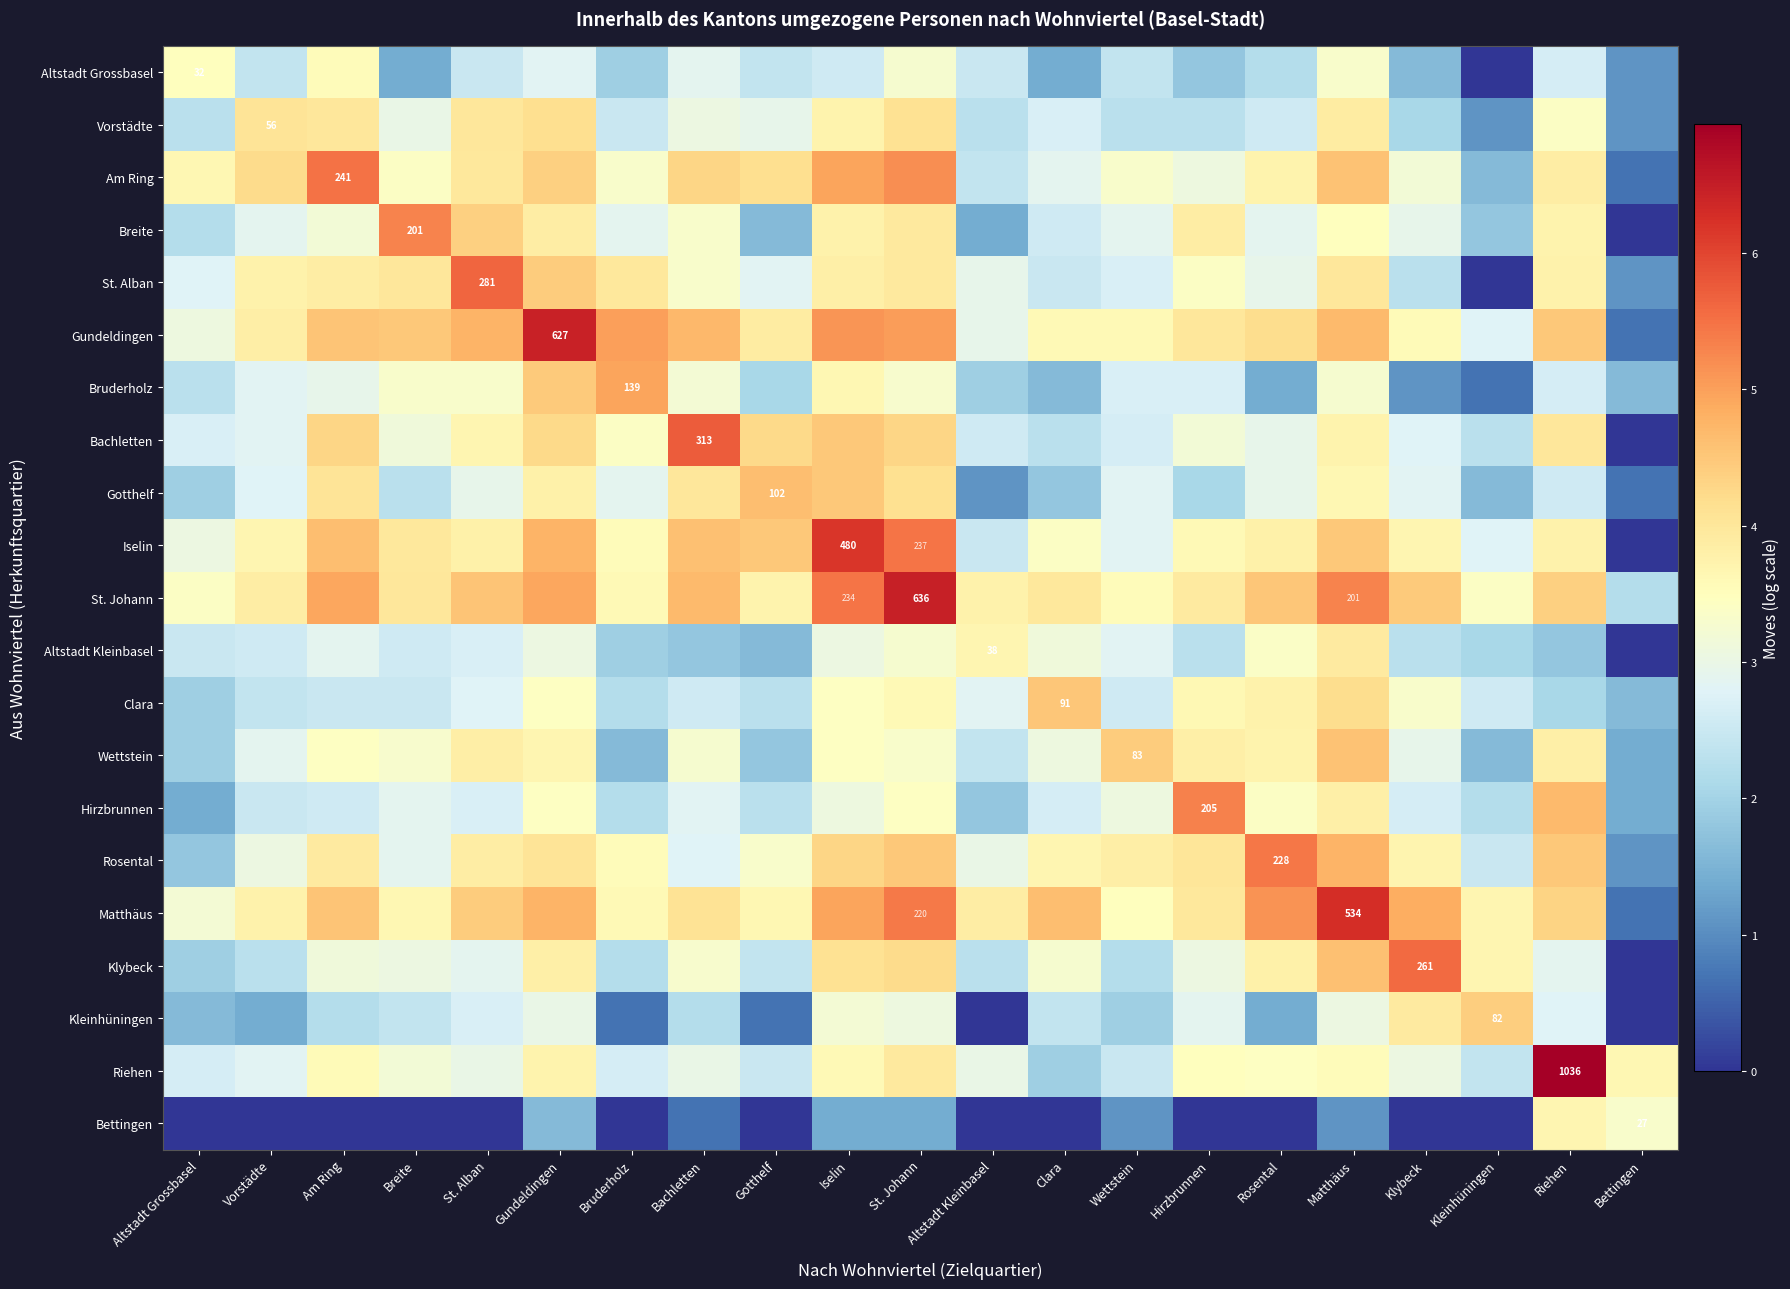

What is the average value of the St. Alban series?

3.2